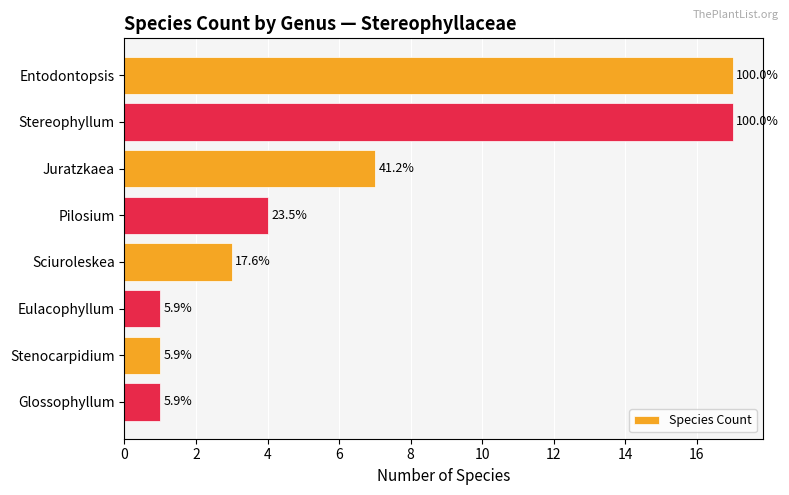

Are the bars horizontal?

Yes